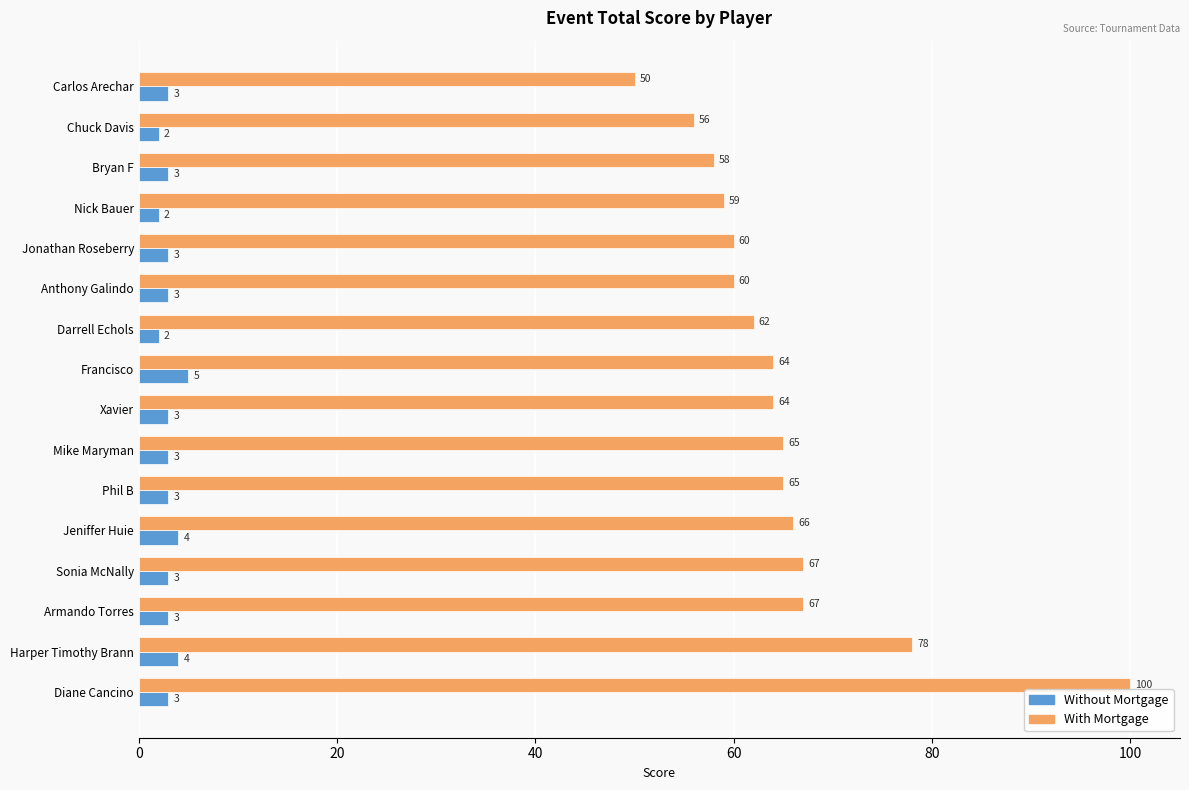

At which label is With Mortgage closest to 75?

Harper Timothy Brann